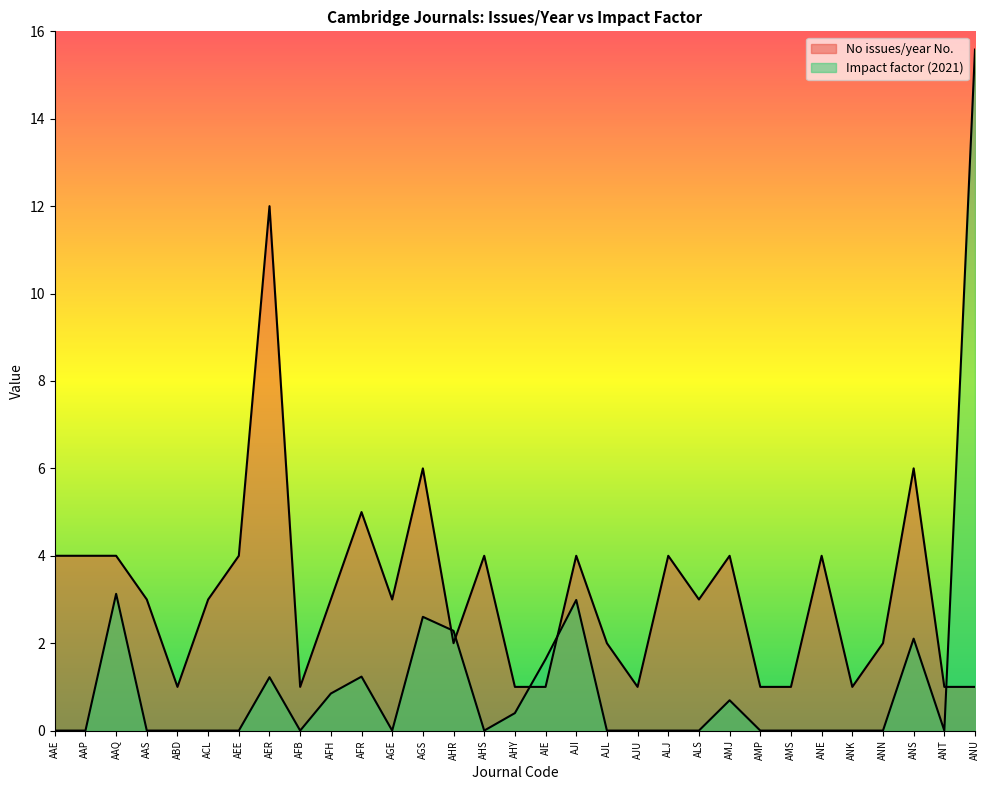

True or false: No issues/year No. and Impact factor intersect in this chart.

True